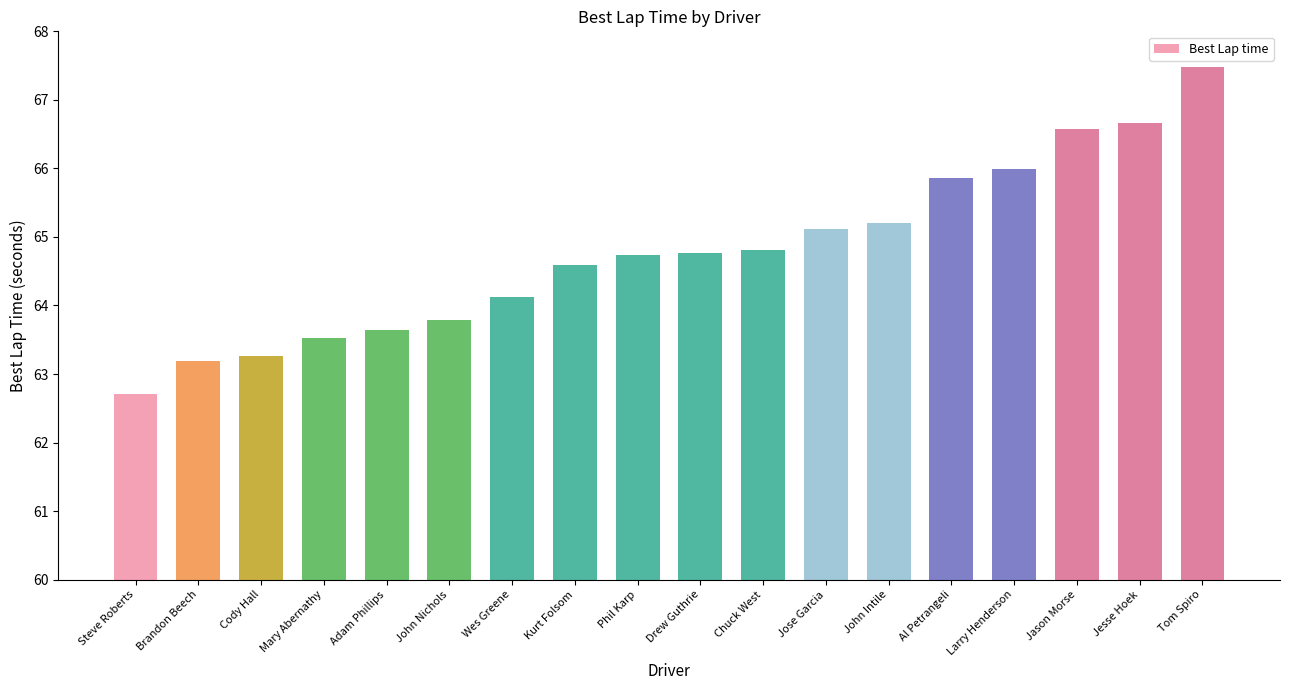

True or false: the data shows 65.1 at Jose Garcia.

True